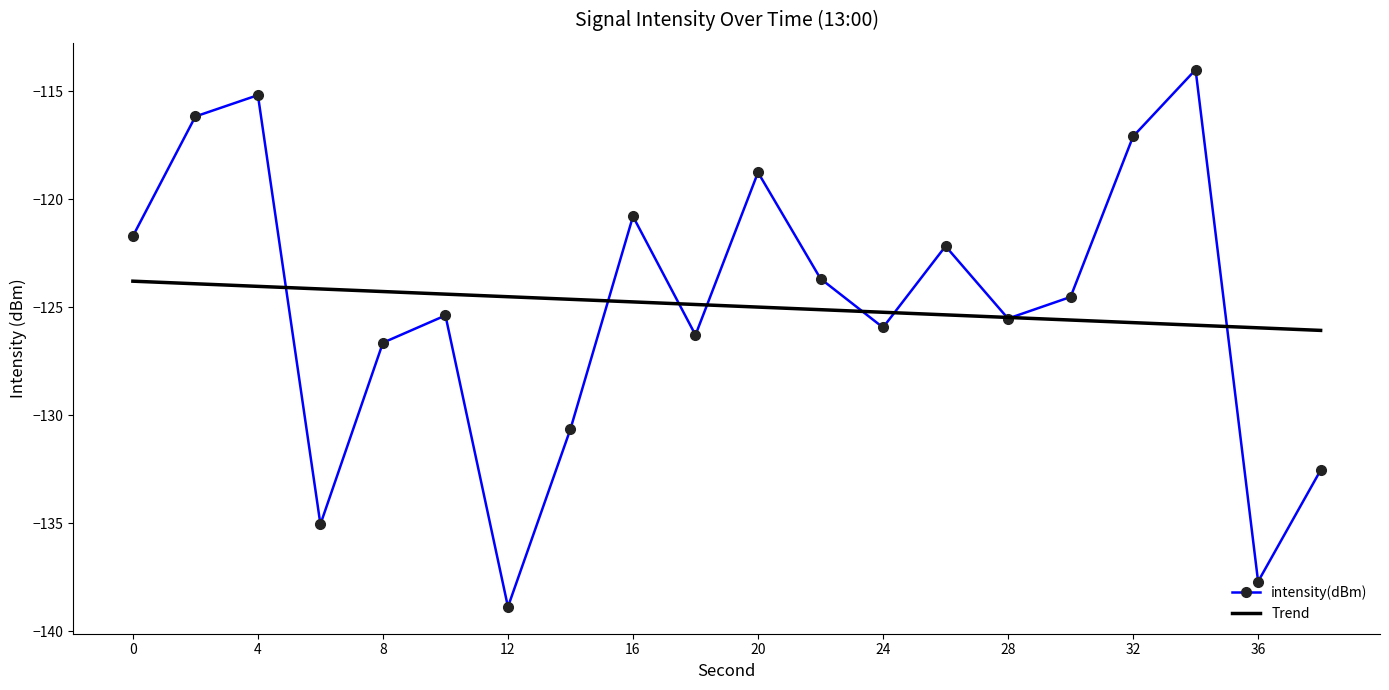

True or false: intensity(dBm) and Trend cross at least once.

True